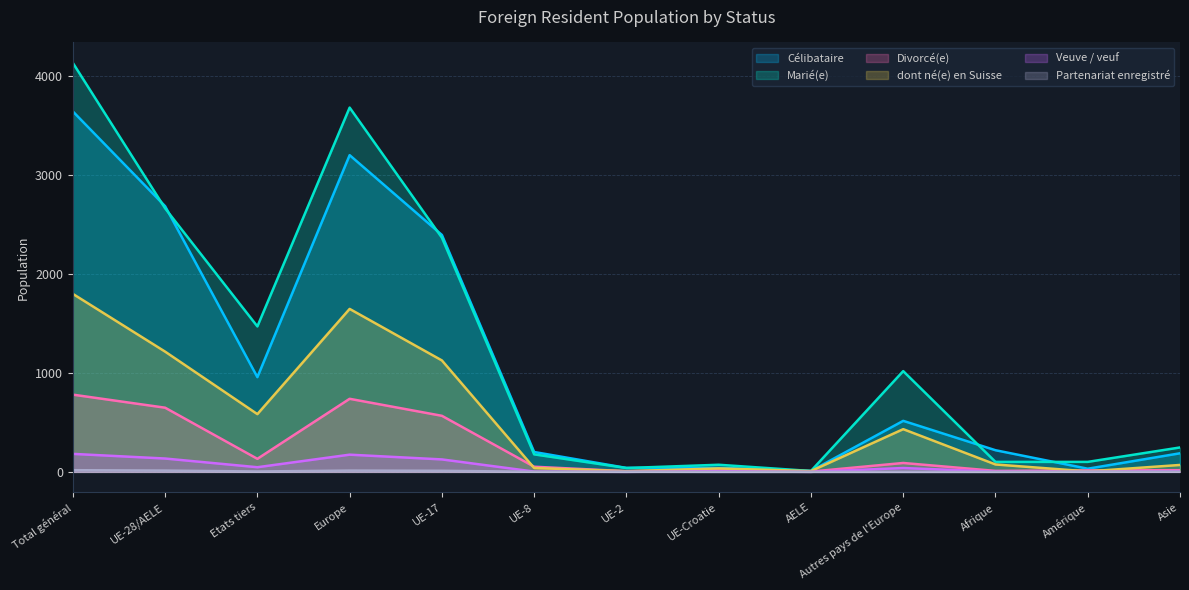

Which has a higher value, UE-17 or Total général?

Total général